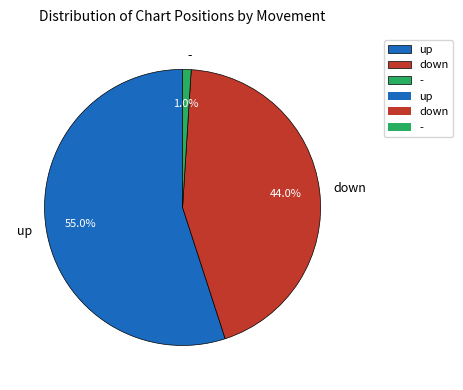

Which category has the smallest portion of the pie?

-